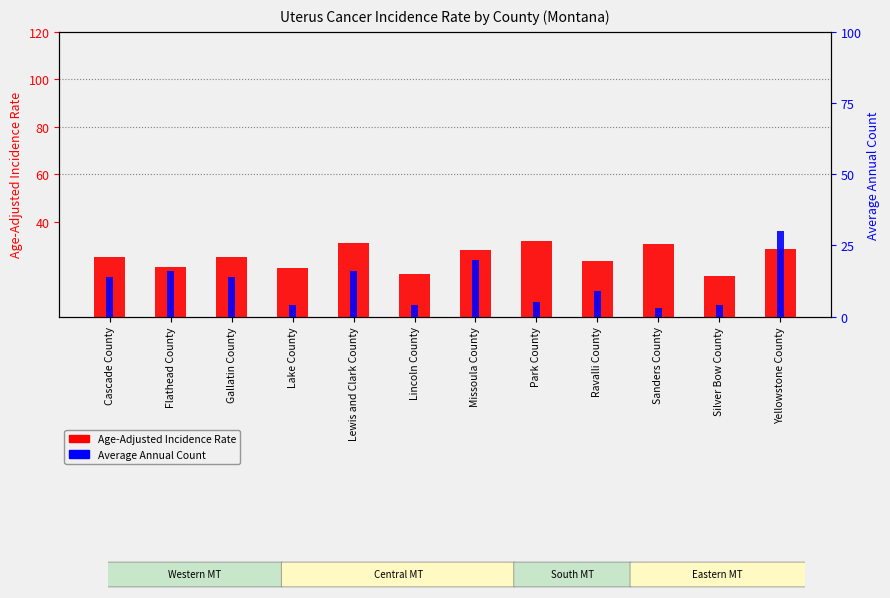

What is the maximum value for Average Annual Count?

30.0